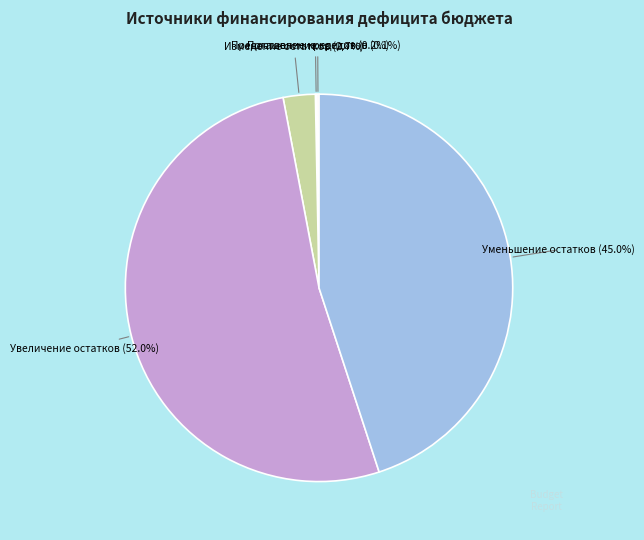

Is there a majority slice in this chart?

Yes